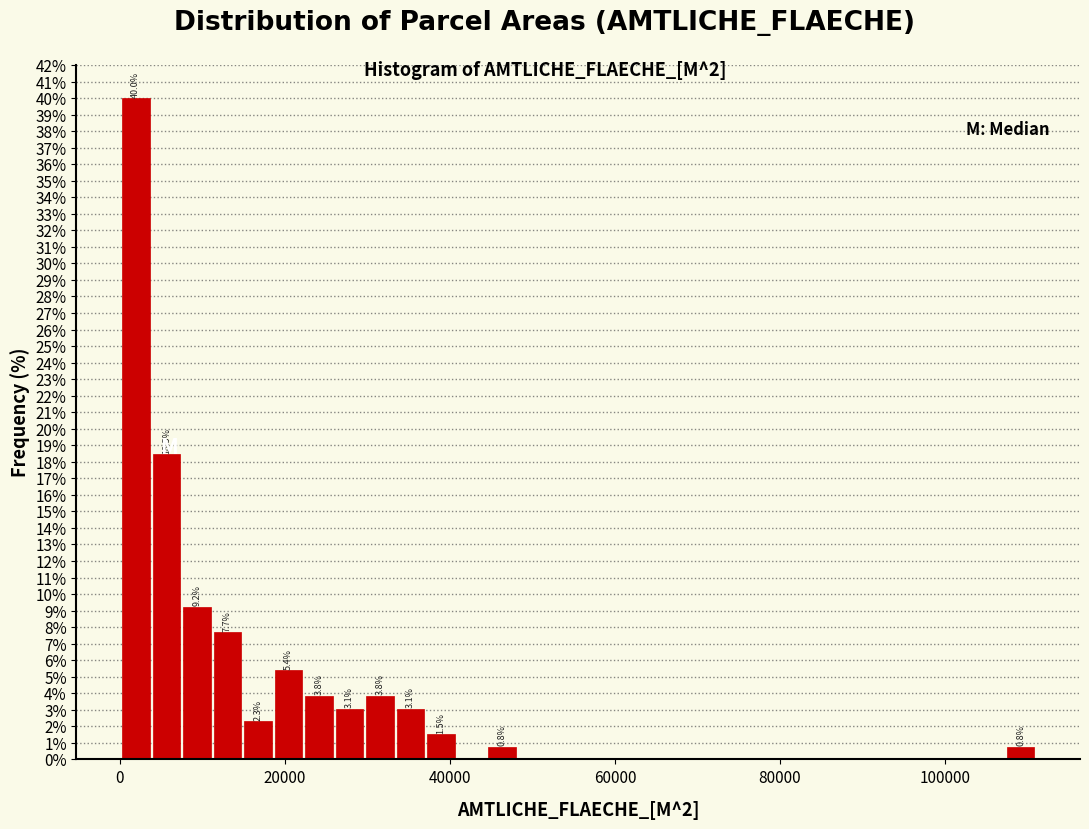

Around what value on the x-axis is the tallest bar? Give the approximate position of its centre, as read against the axis.

2000